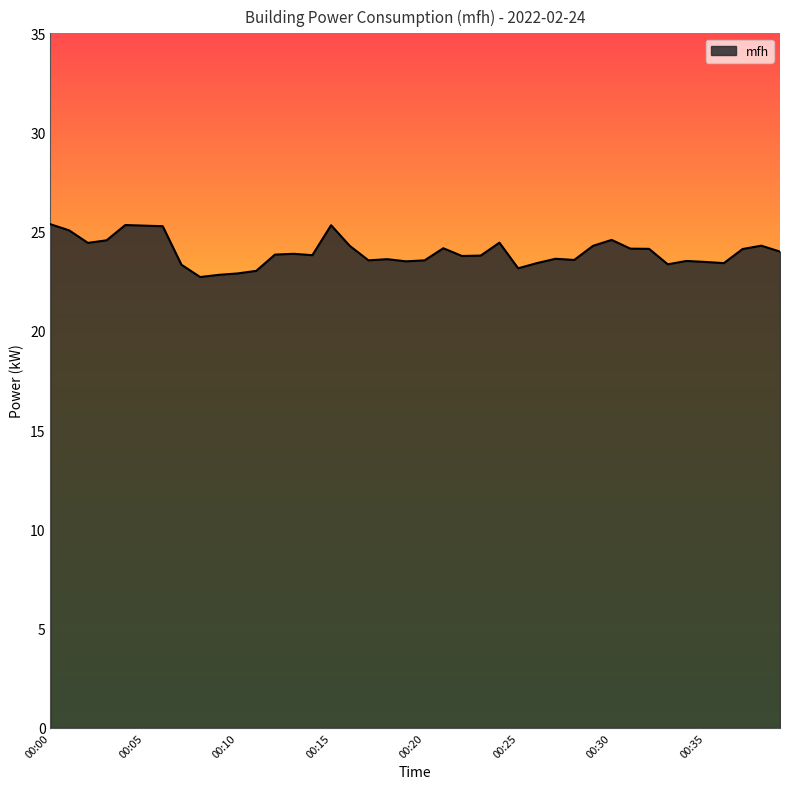

What is the difference between the maximum and minimum values?

2.7